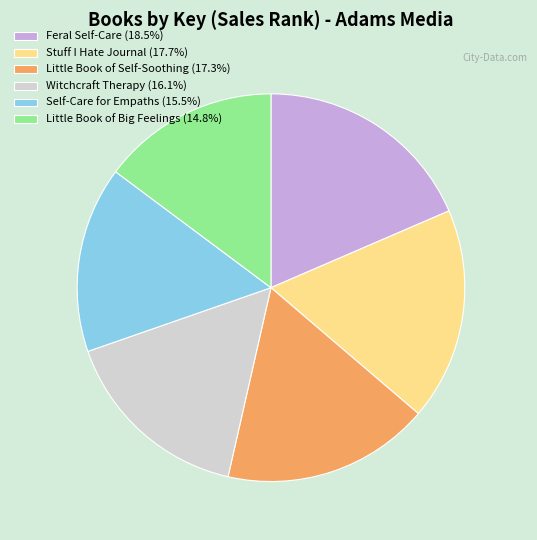

Count the number of slices in the pie.

6